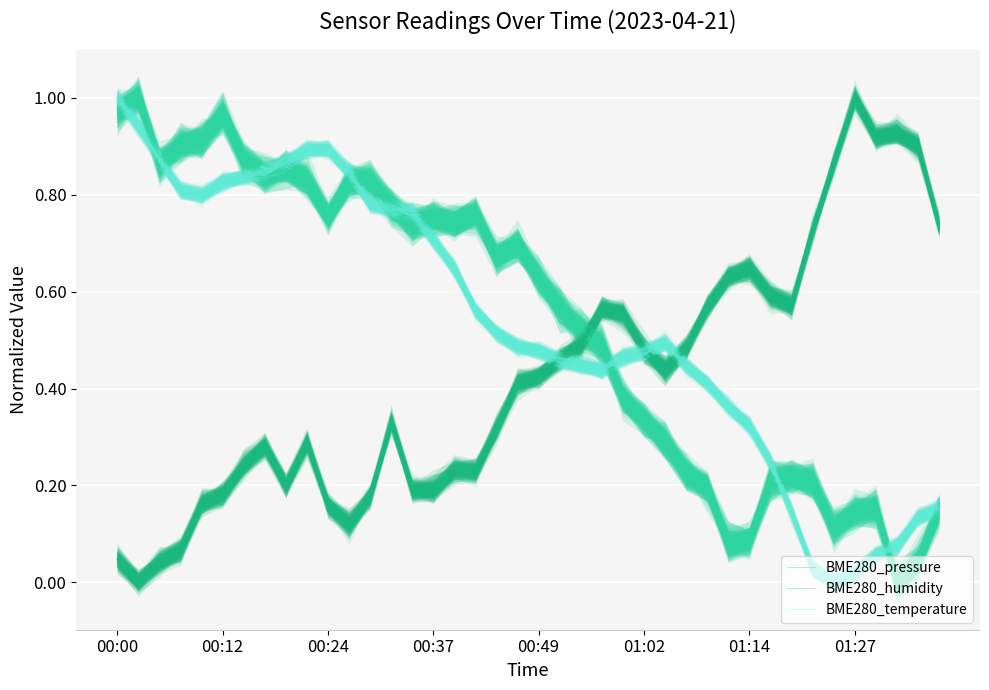

What is the value of the BME280_humidity point at the 34th from the left?

0.7